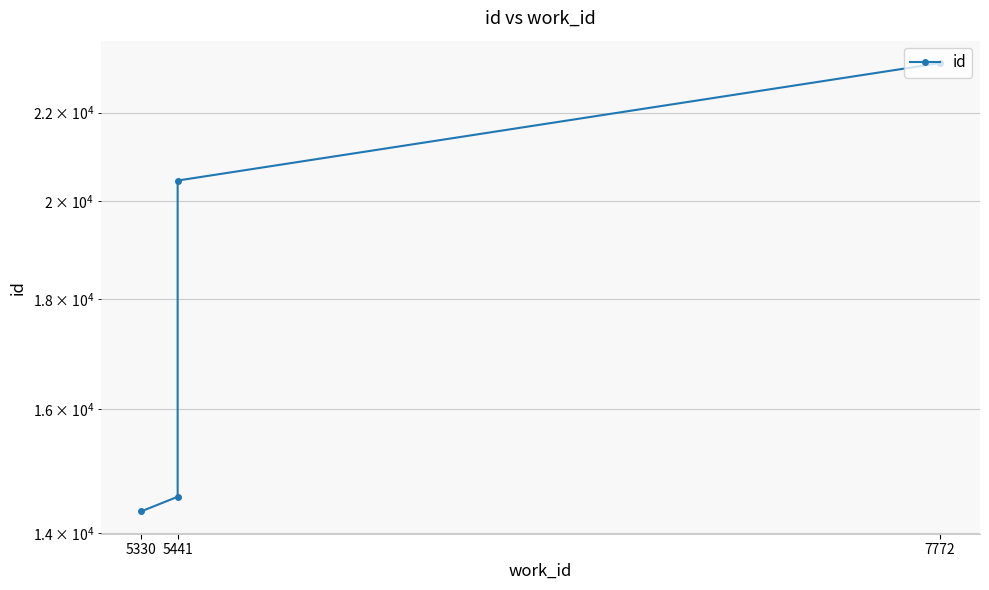

What is the label of the 4th point from the right?

5330